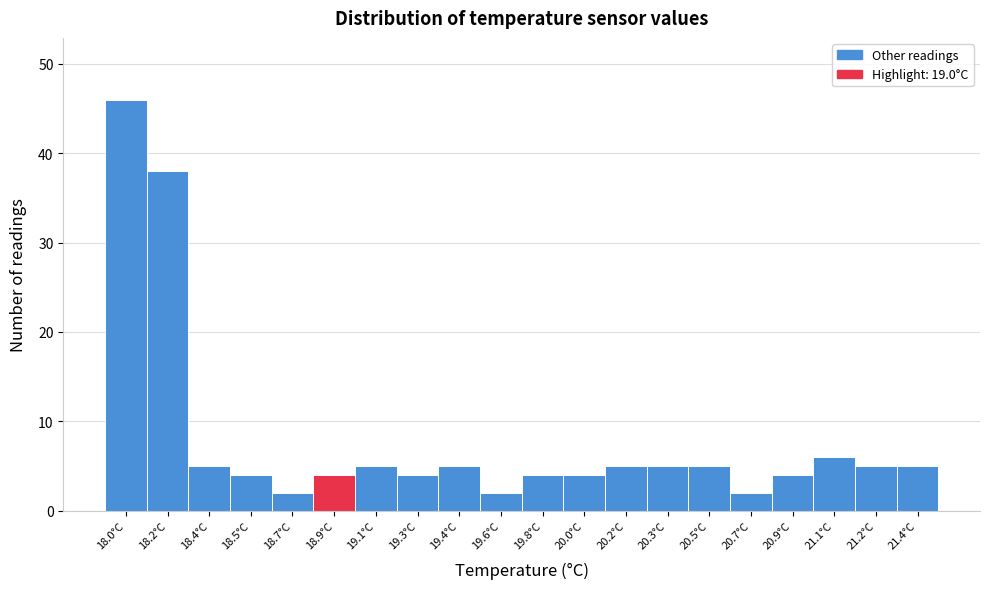

Reading left to right, what are all the values shown in this chart?

18.0°C=46	18.2°C=38	18.4°C=5	18.5°C=4	18.7°C=2	18.9°C=4	19.1°C=5	19.3°C=4	19.4°C=5	19.6°C=2	19.8°C=4	20.0°C=4	20.2°C=5	20.3°C=5	20.5°C=5	20.7°C=2	20.9°C=4	21.1°C=6	21.2°C=5	21.4°C=5